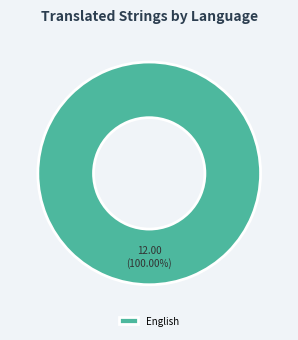

Which slice represents more than half of the pie?

English